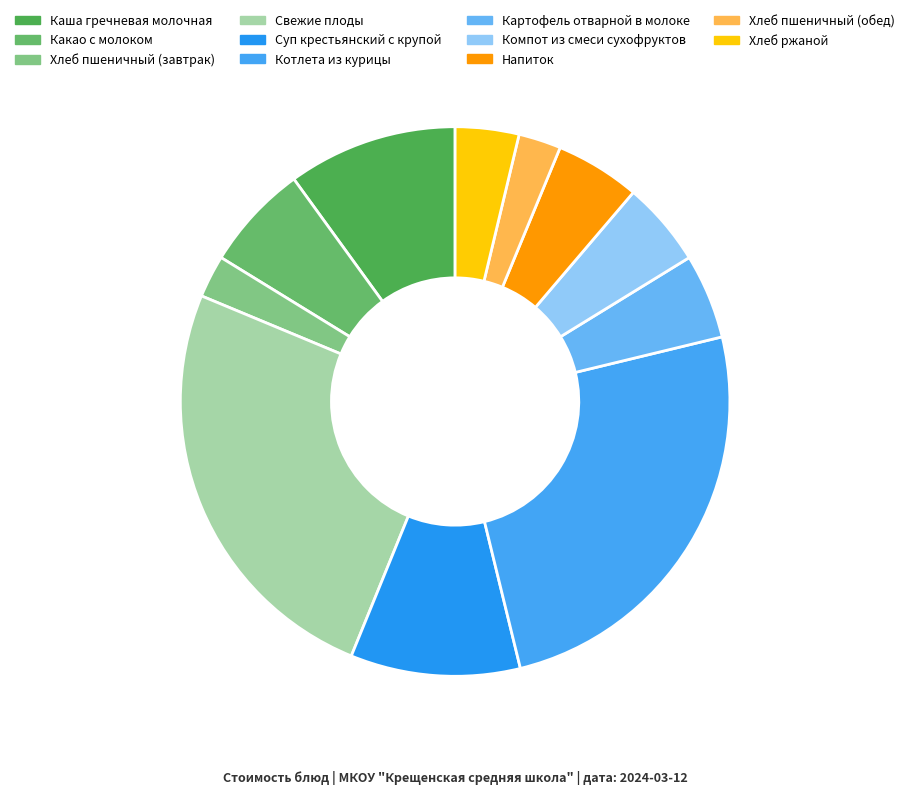

To the nearest percent, what is the difference between the largest and smallest slice percentages?

23%